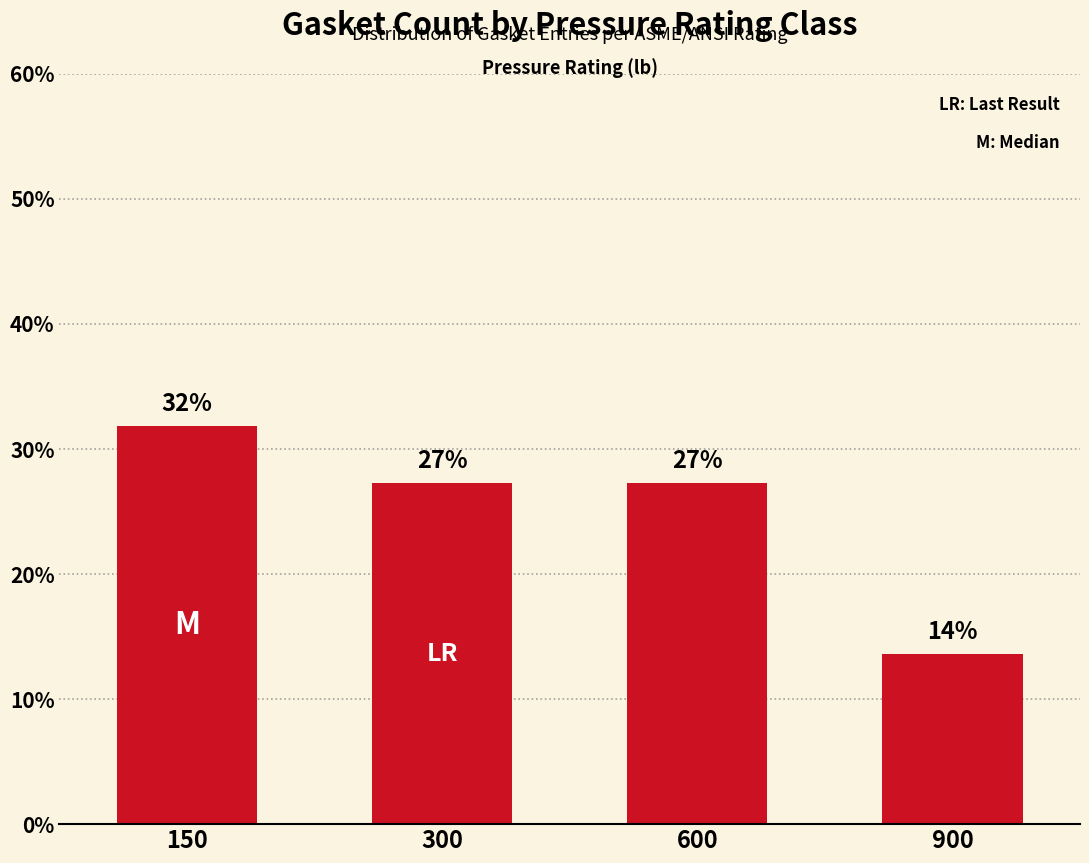

Rank the categories by value from lowest to highest.

900, 300, 600, 150